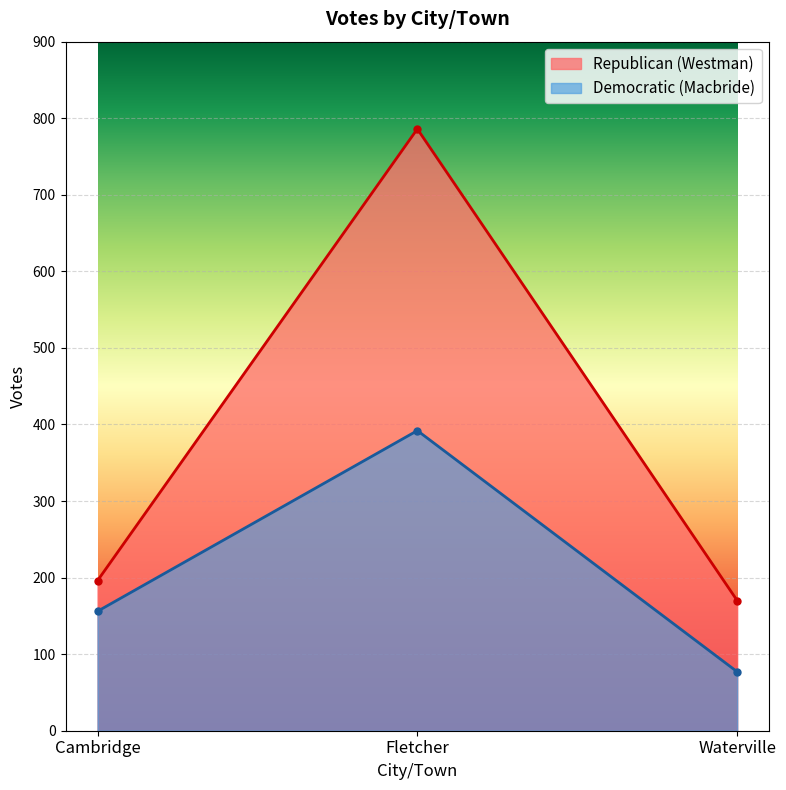

Which has a higher value, Fletcher or Cambridge?

Fletcher